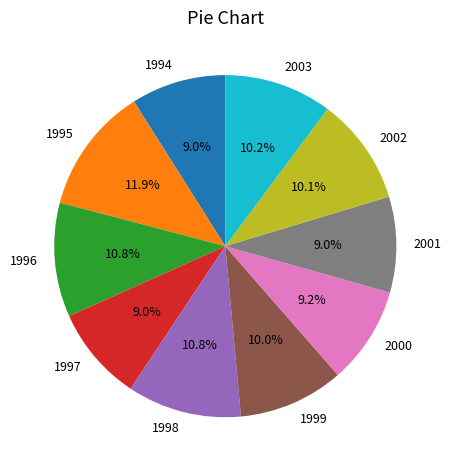

The 1996 slice represents 16% of the pie. True or false?

False